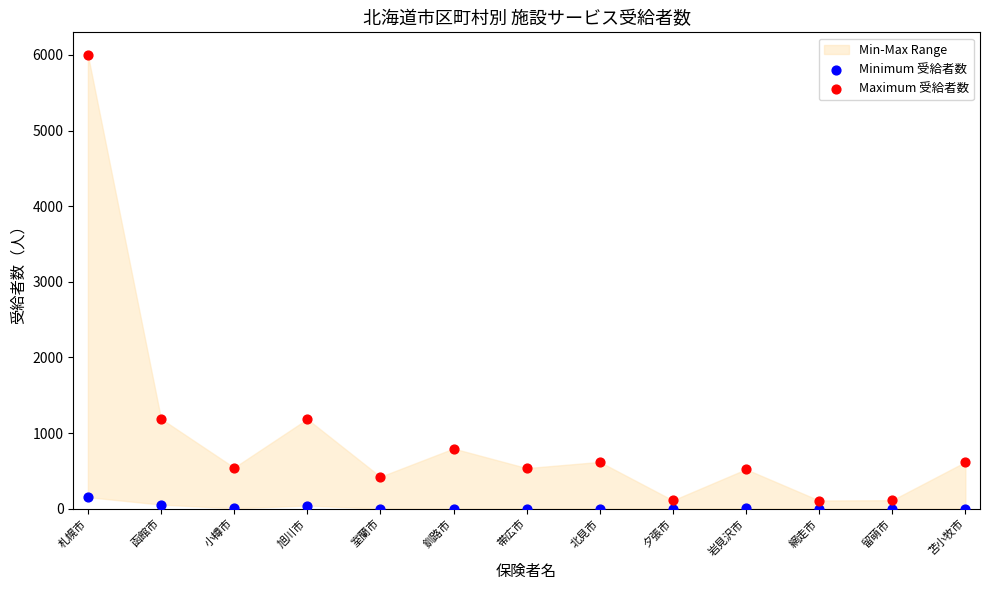

Which series contains the highest Y value?

Maximum 受給者数